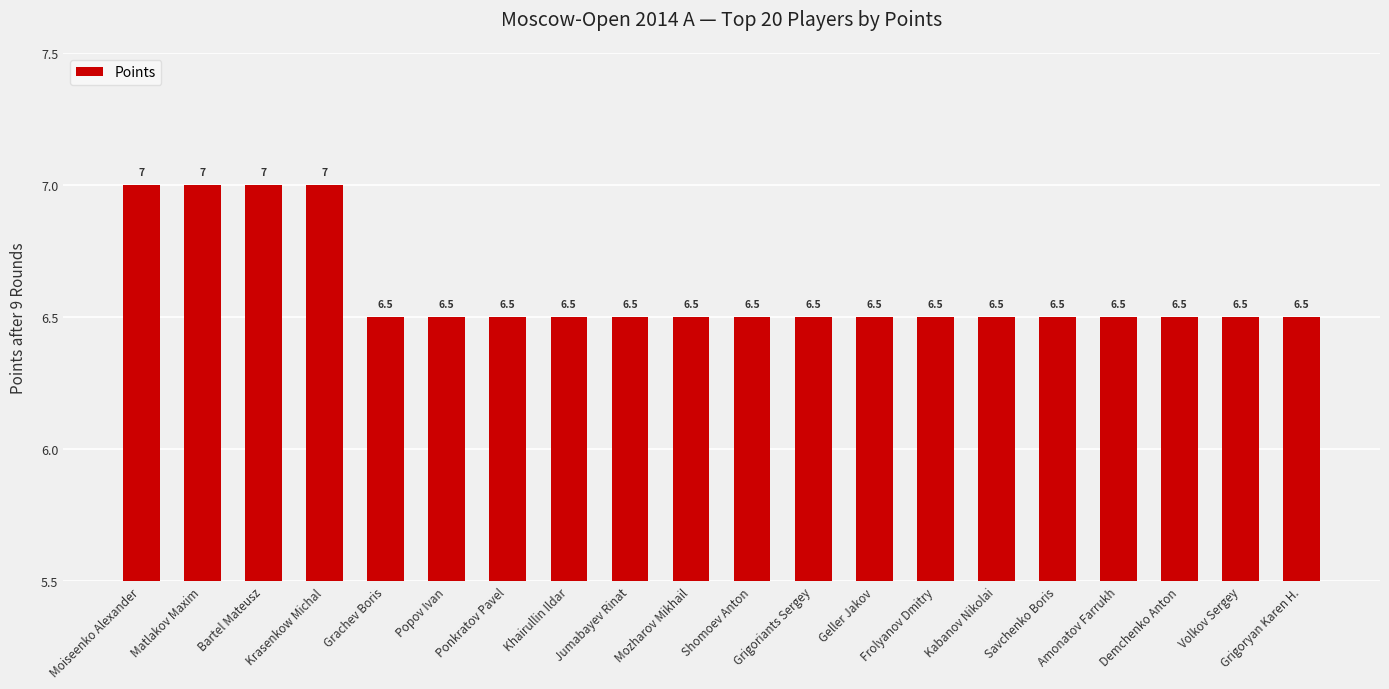

What is the minimum value shown in the chart?

6.5